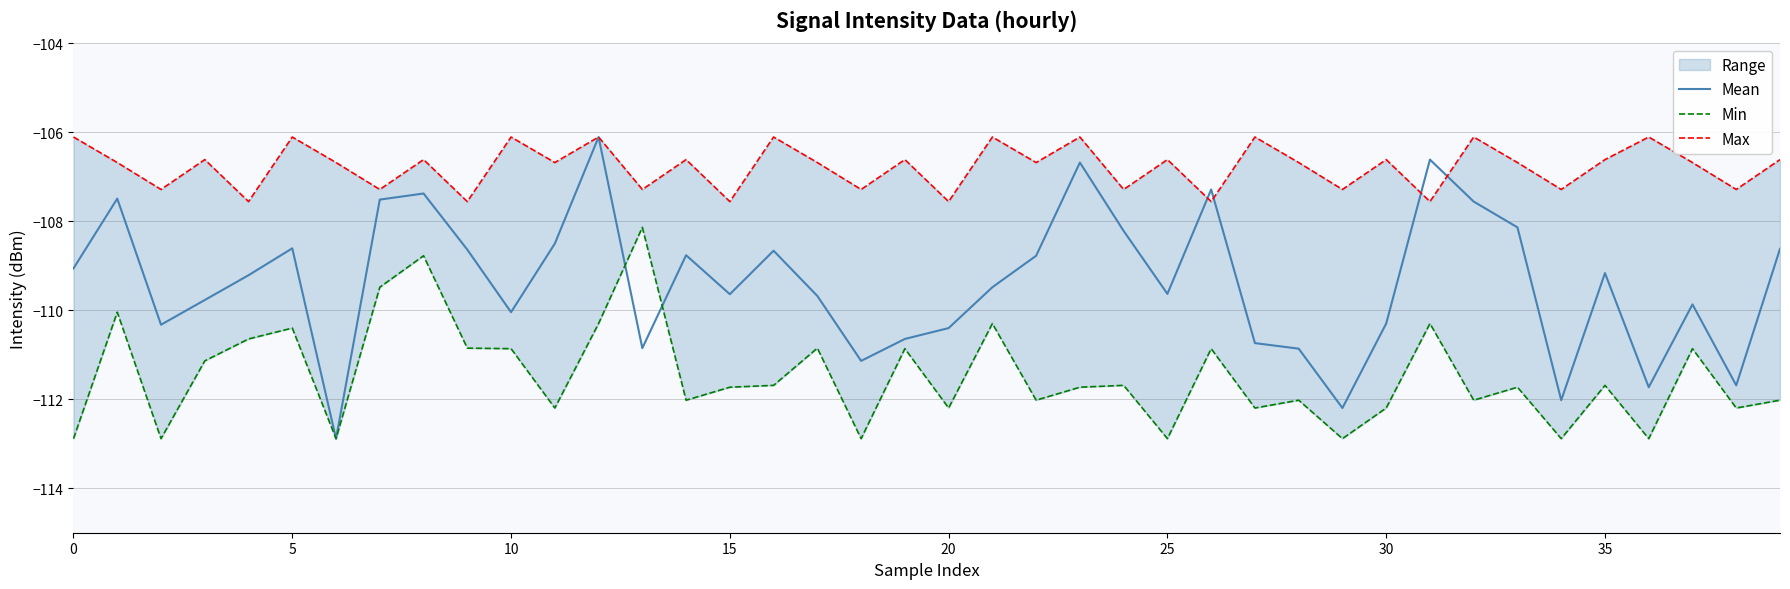

Which series has the widest spread of values?

Mean